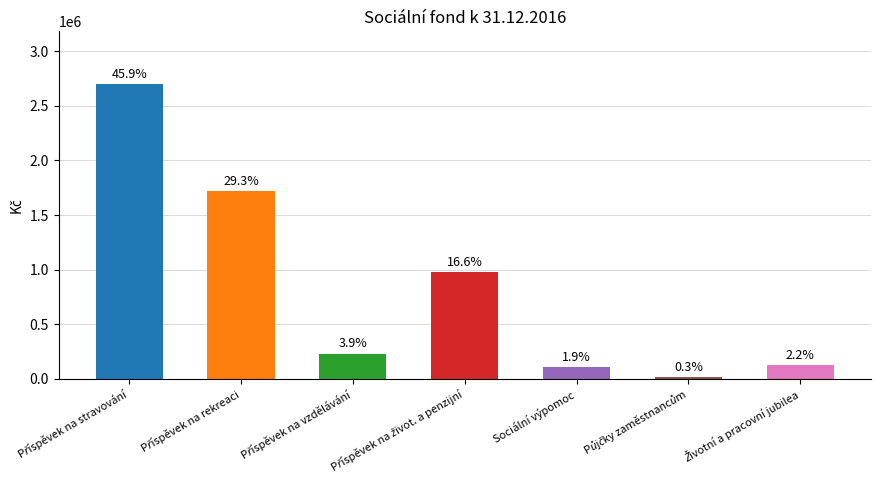

Rank the categories by value from highest to lowest.

Příspěvek na stravování, Příspěvek na rekreaci, Příspěvek na život. a penzijní, Příspěvek na vzdělávání, Životní a pracovní jubilea, Sociální výpomoc, Půjčky zaměstnancům